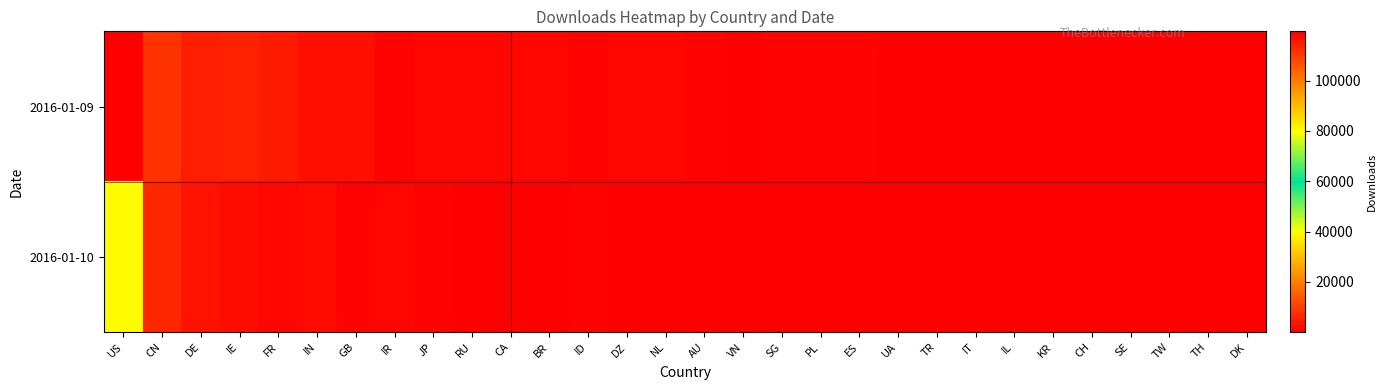

Which category has the highest value across all series?

US